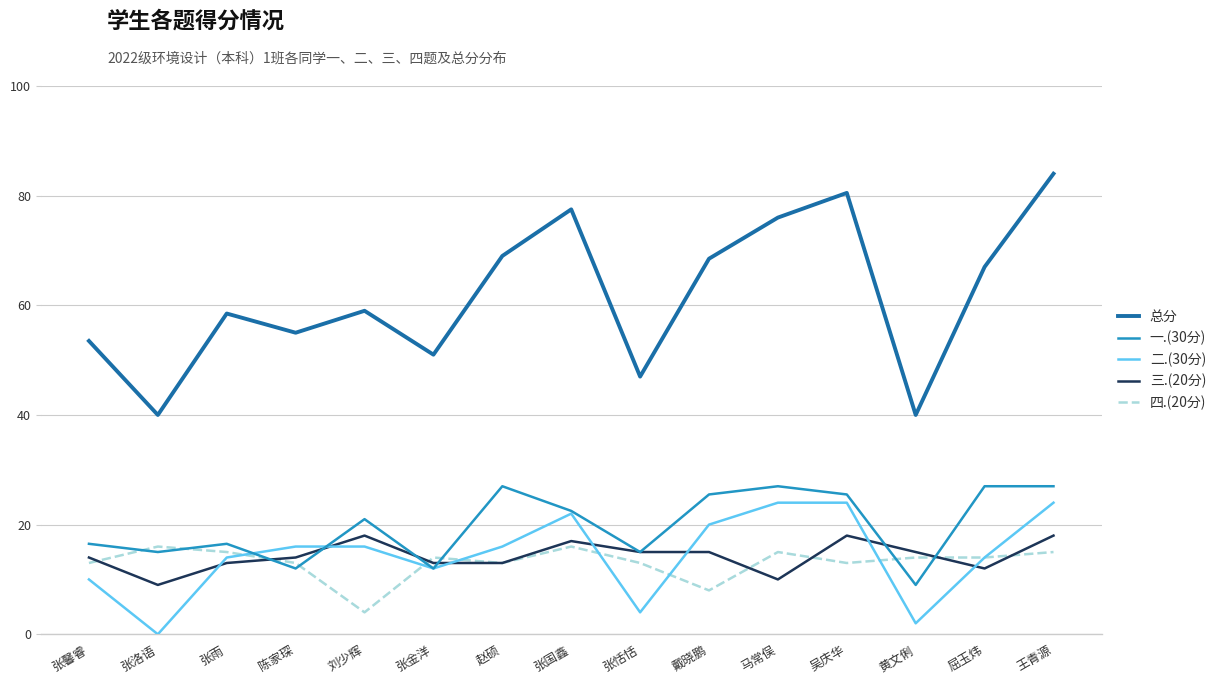

Which series has the largest total across all categories?

总分